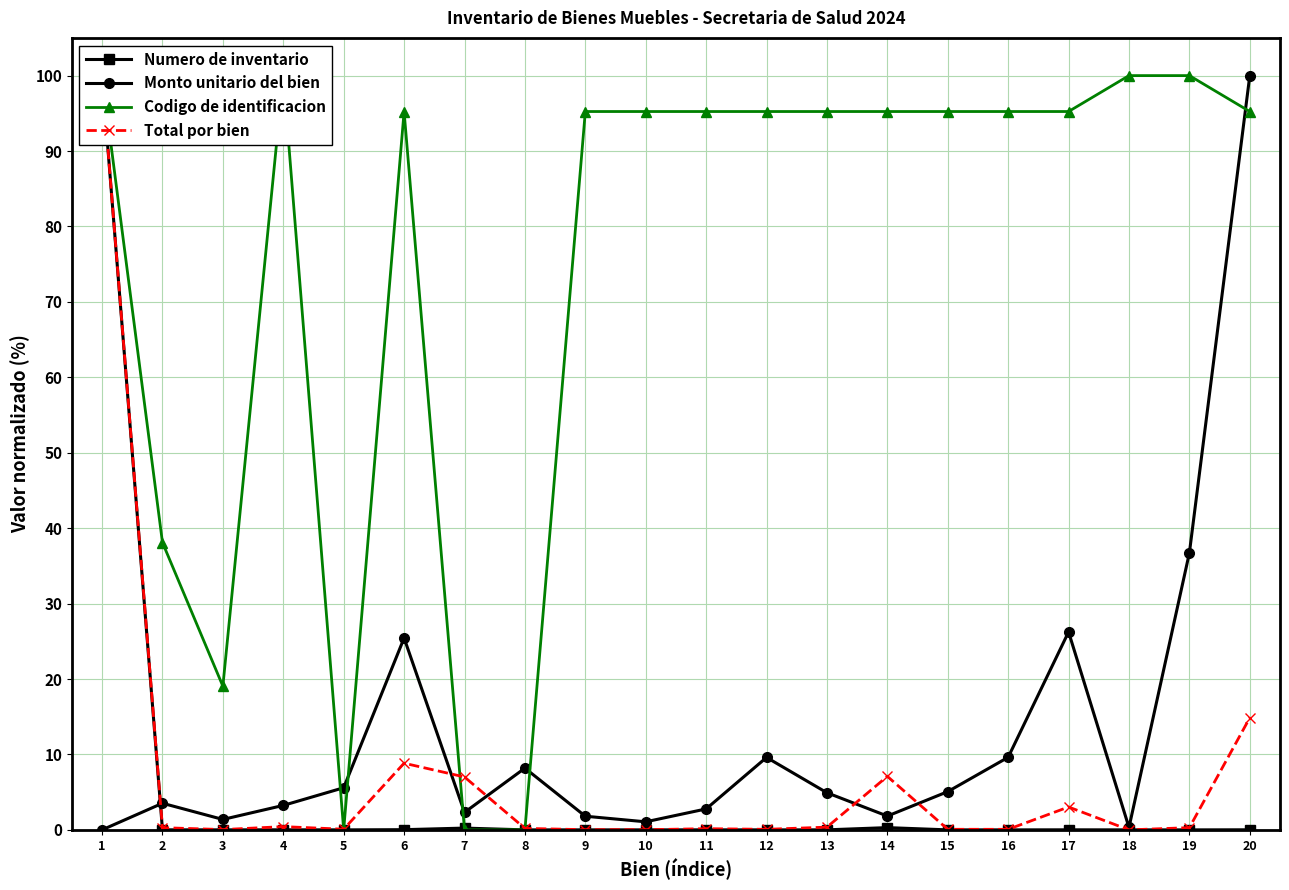

At which label does Monto unitario del bien first exceed 4?

5